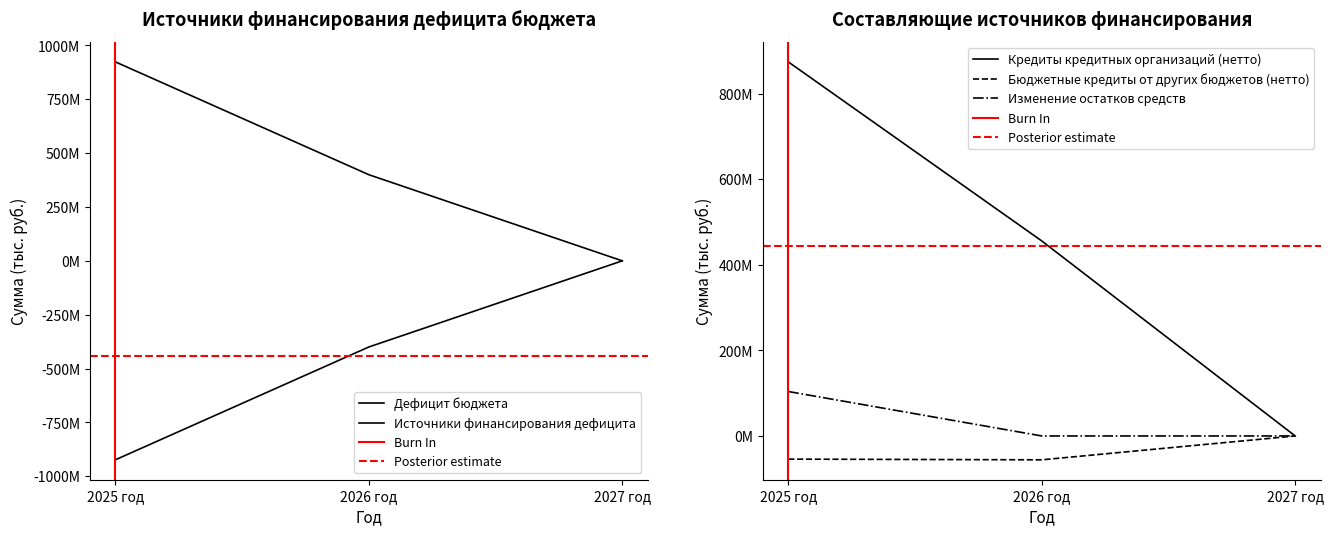

Reading right to left, extract all data points from this chart.

Дефицит бюджета: 0	-400000000	-923883170
Кредиты кредитных организаций (нетто): 0	455760000	874120000
Бюджетные кредиты от других бюджетов (нетто): 0	-55760000	-54120000
Изменение остатков средств: 0	0	103883170
Источники финансирования дефицита: 0	400000000	923883170